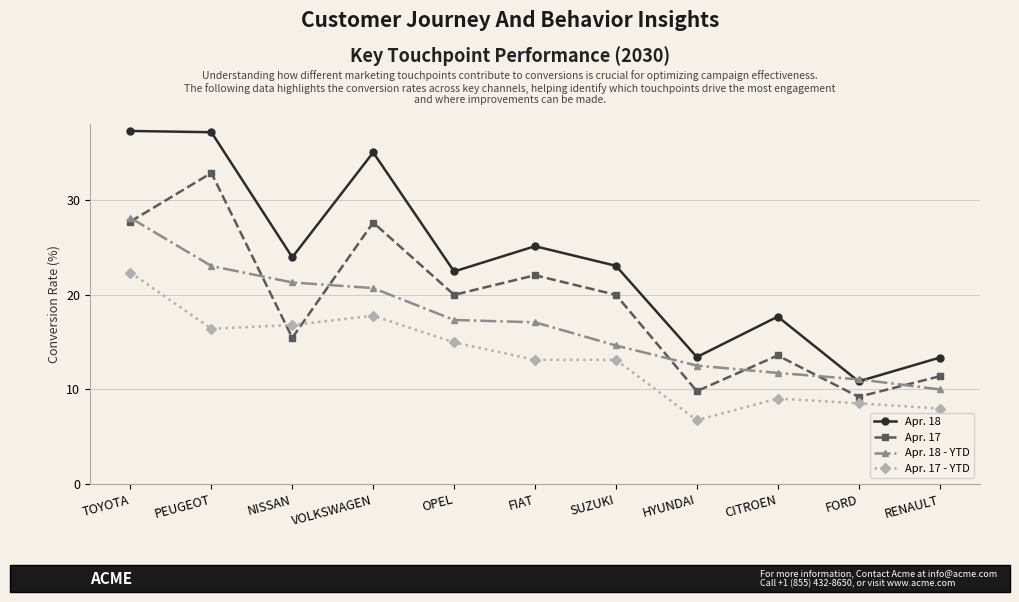

The value of Apr. 17 - YTD at OPEL is 5.7. True or false?

False